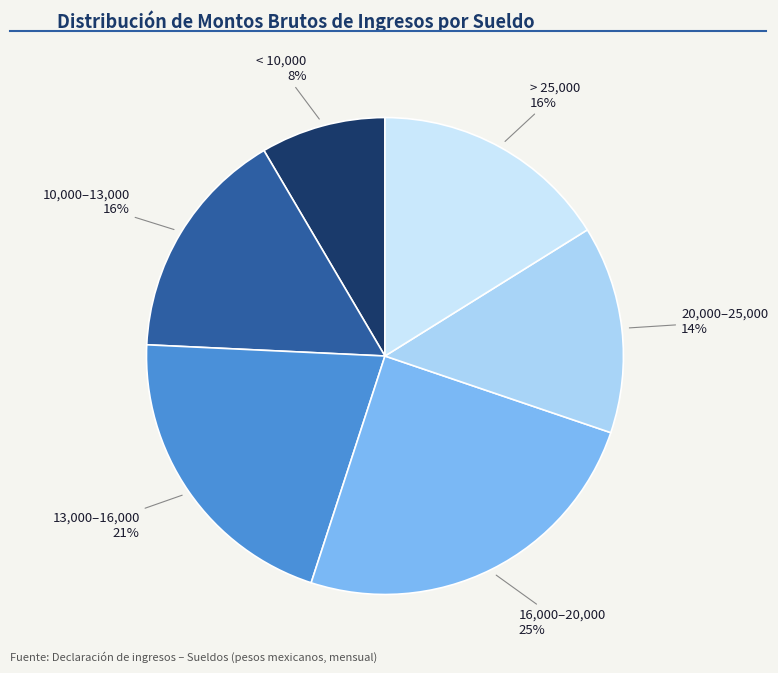

To the nearest percent, what is the difference between the 16,000–20,000 and 10,000–13,000 slice percentages?

9%